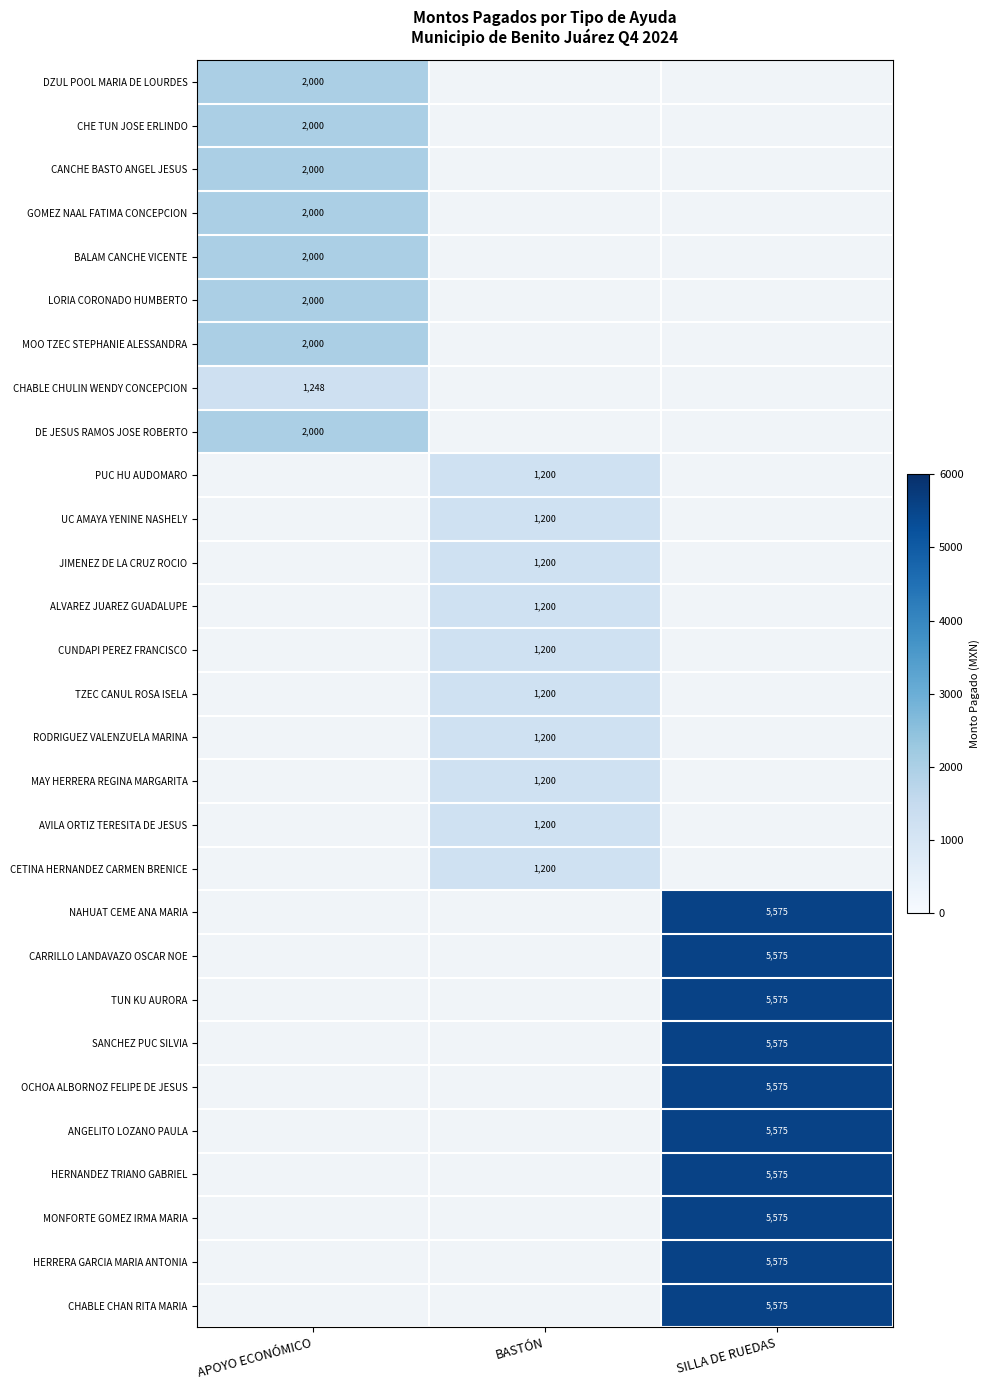

The CHE TUN JOSE ERLINDO series shows 2715 at APOYO ECONÓMICO. True or false?

False